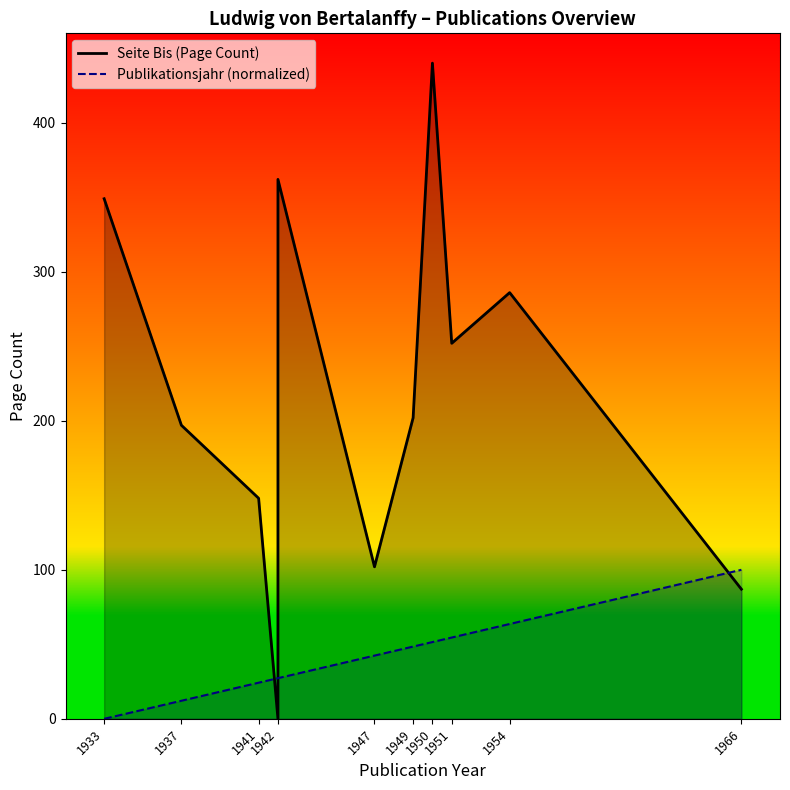

Which series ends up on top after the final intersection of Publikationsjahr (normalized) and Seite Bis (Page Count)?

Publikationsjahr (normalized)